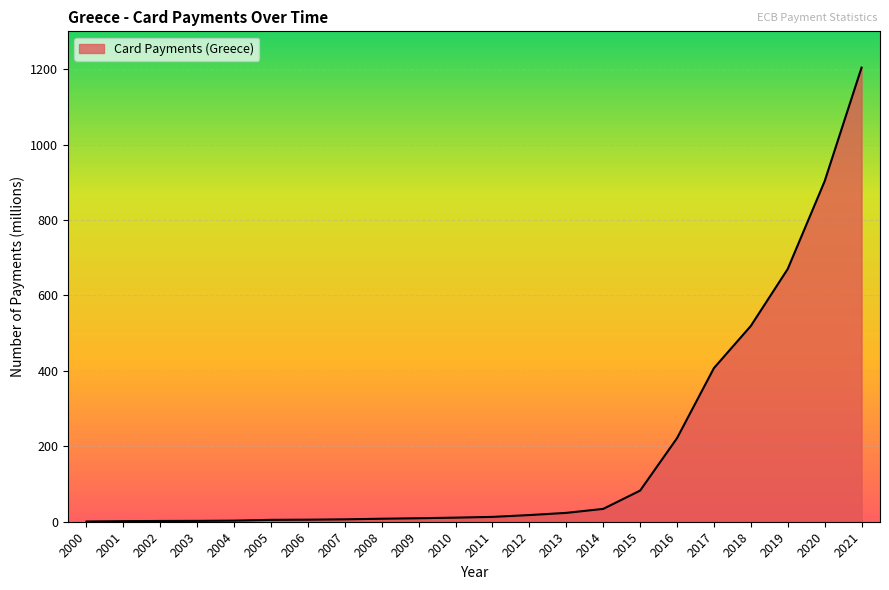

How many values are below 12?

11